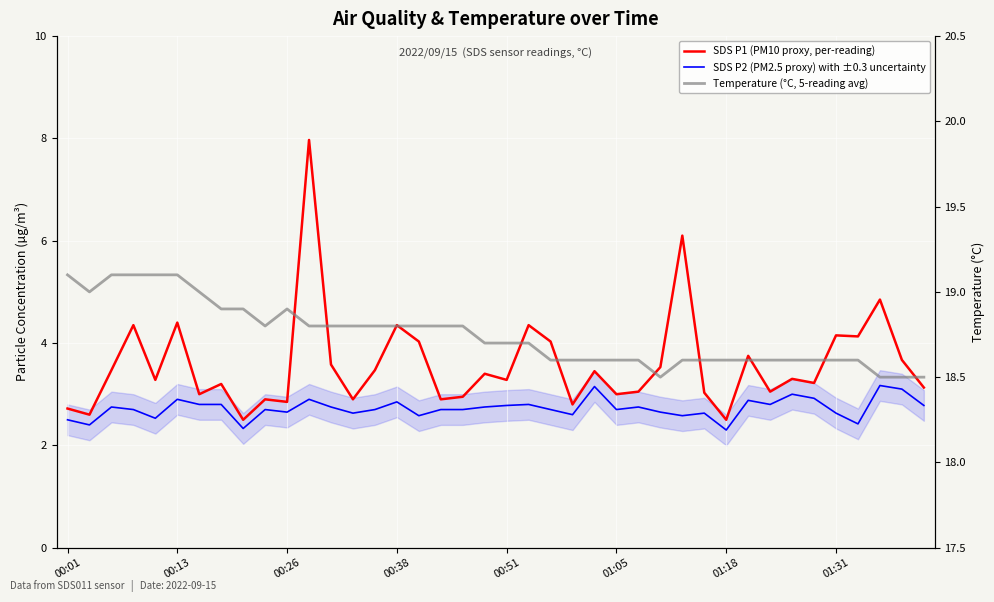

What are all the series names shown in the legend?

SDS P2 (PM2.5 proxy) with ±0.3 uncertainty, SDS P1 (PM10 proxy, per-reading), Temperature (°C, 5-reading avg)